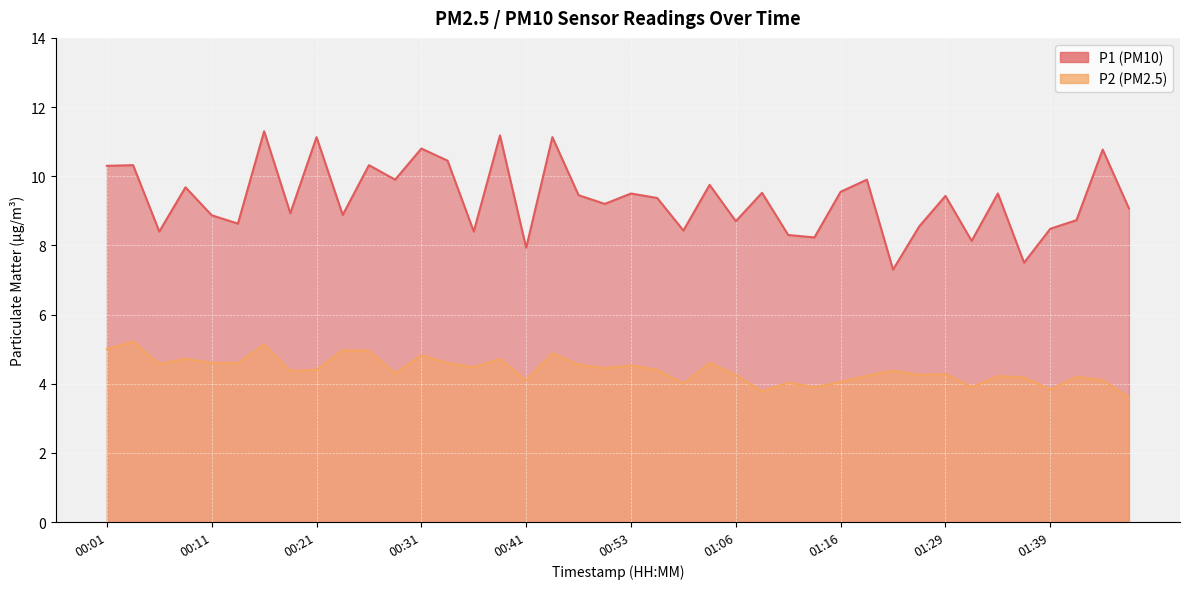

Where does the P1 series first go above 9?

00:01